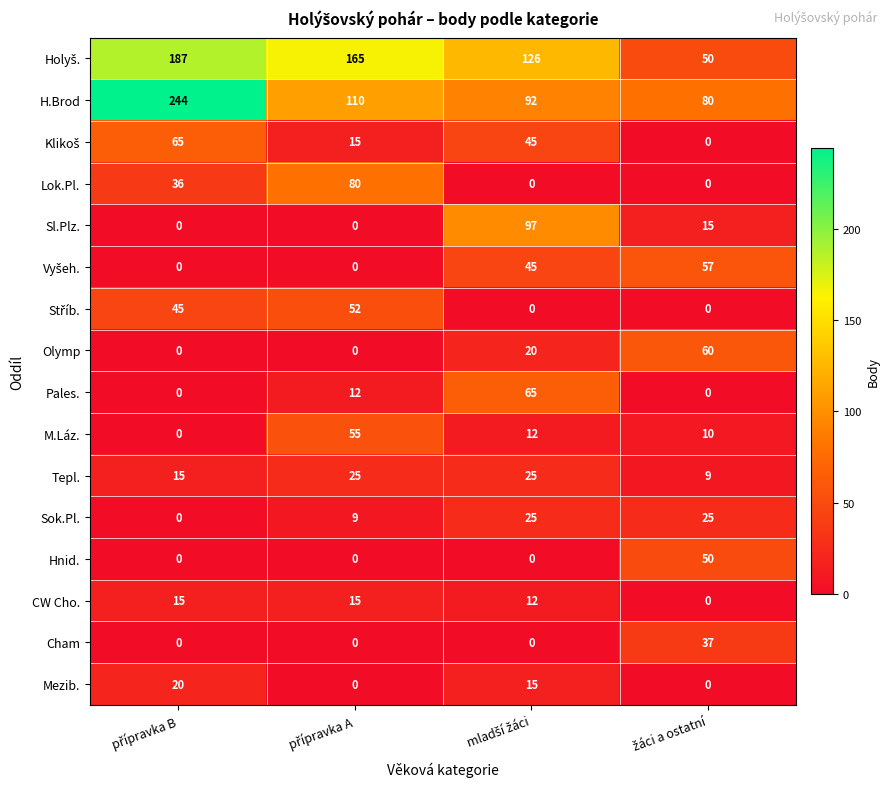

Which series has the largest range (max minus min)?

H.Brod